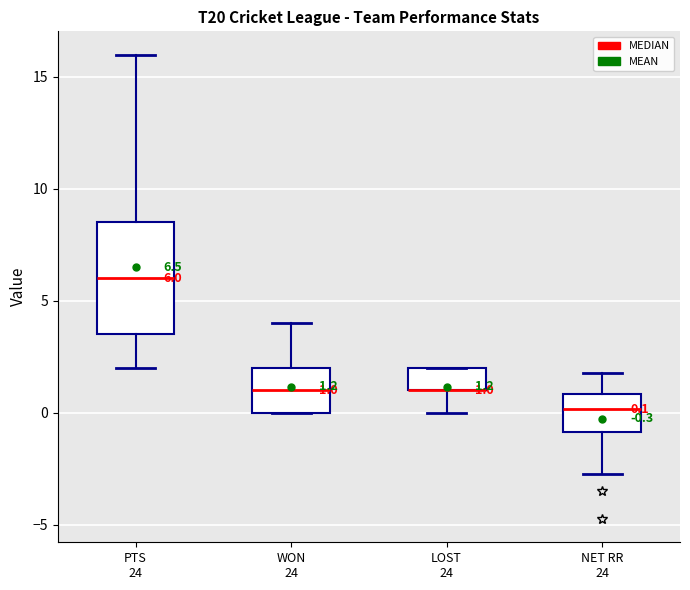

Which box is the tallest, from its lower edge to its upper edge?

PTS 24